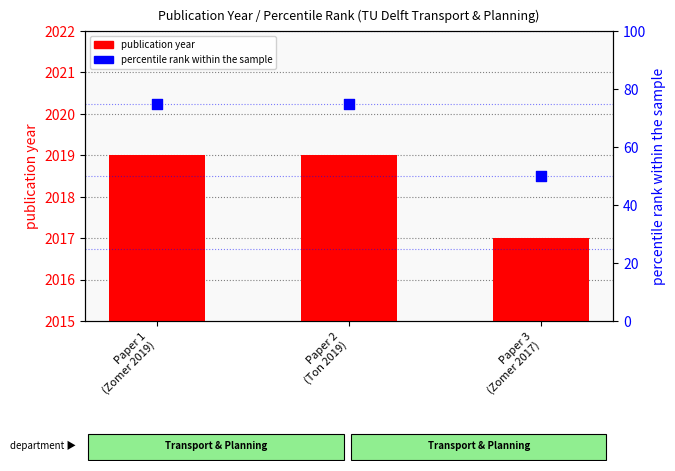

Which series contains the highest Y value?

publication year